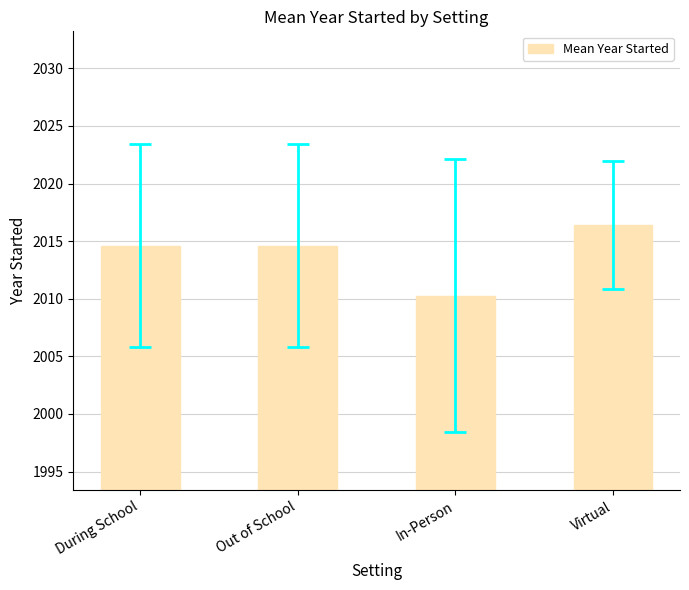

The chart shows a value of 601.0 at Virtual. True or false?

False